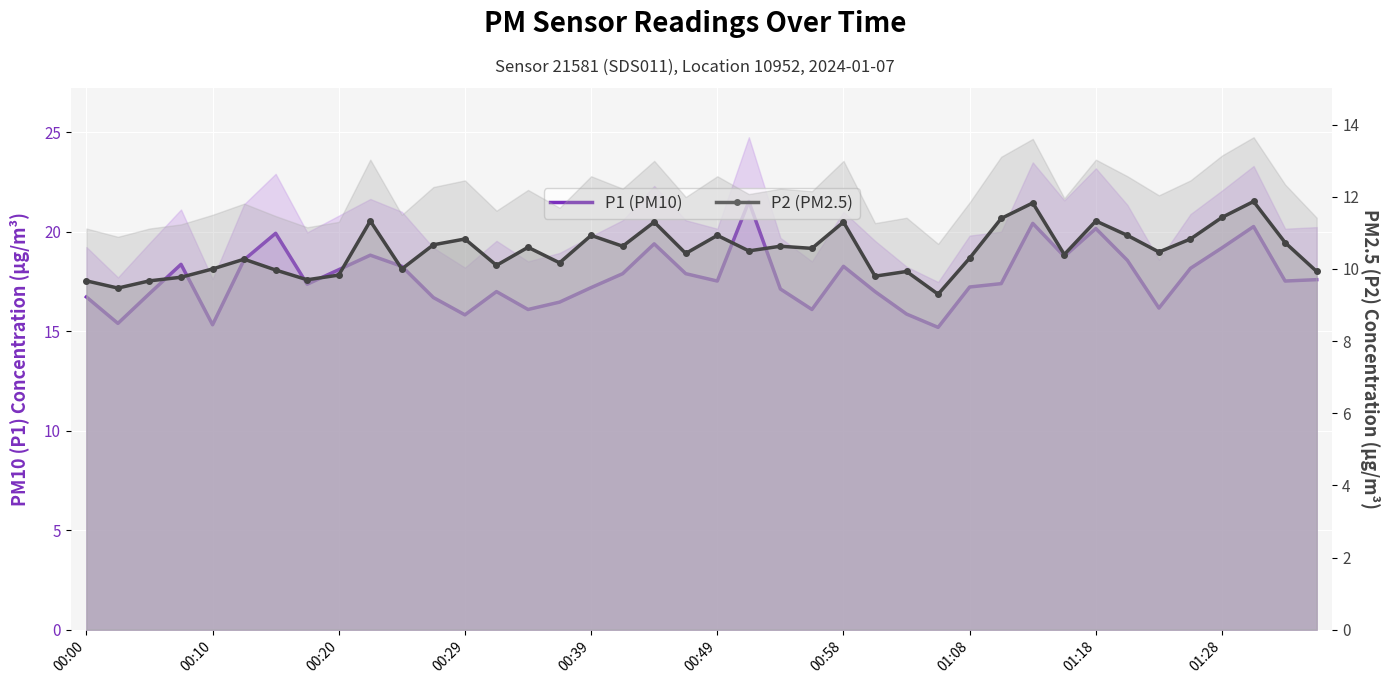

The value of P2 (PM2.5) at 14 is 3.8. True or false?

False